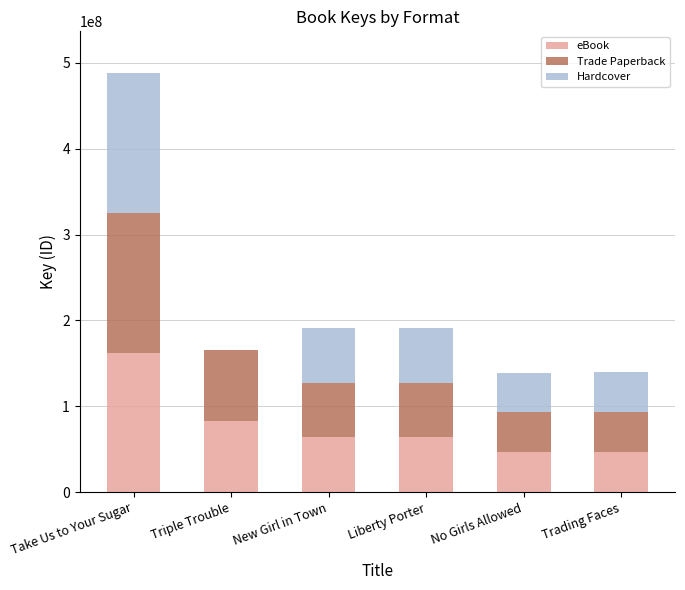

True or false: eBook has a value of 30134602 at Triple Trouble.

False